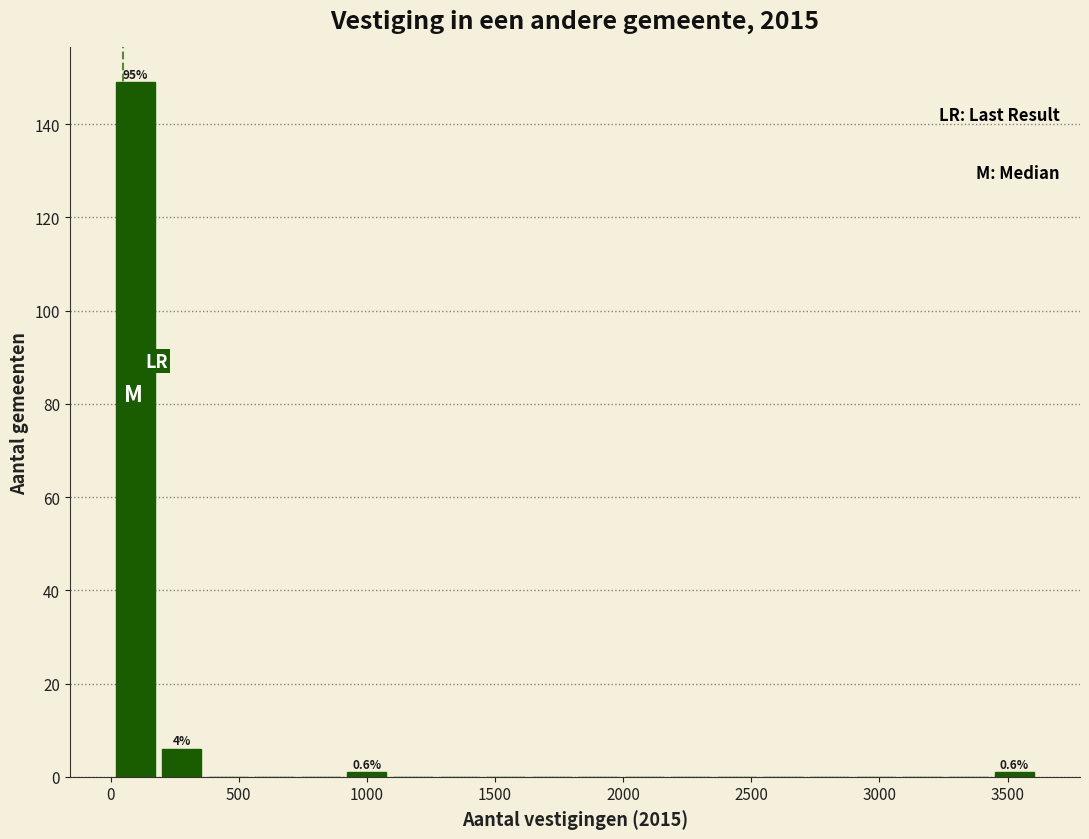

Read against the x-axis, roughly where is the centre of the tallest bar?

100